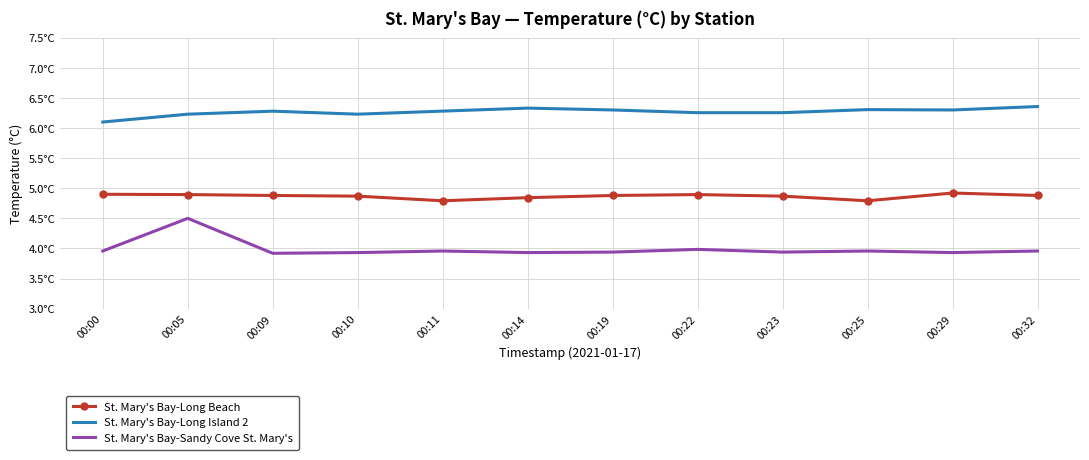

The value of St. Mary's Bay-Long Beach at 00:05 is 8.6. True or false?

False